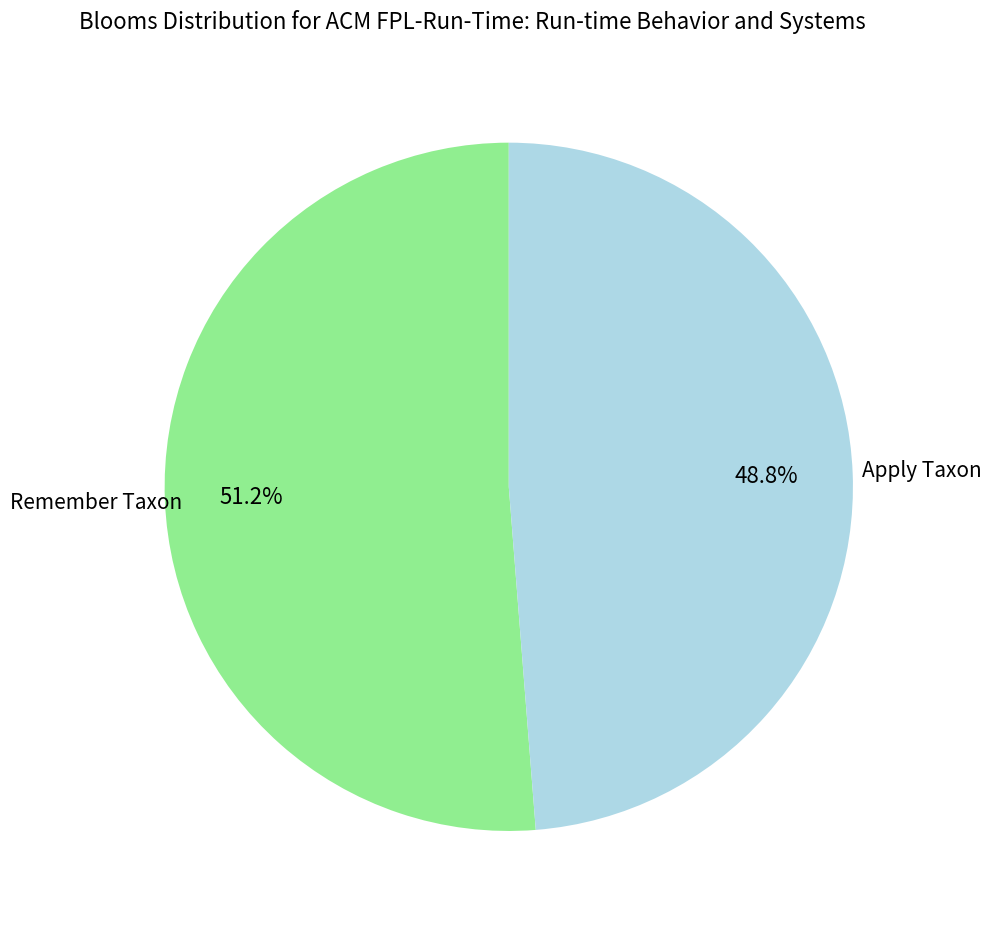

Do Apply Taxon and Remember Taxon together represent more than half of the pie?

Yes